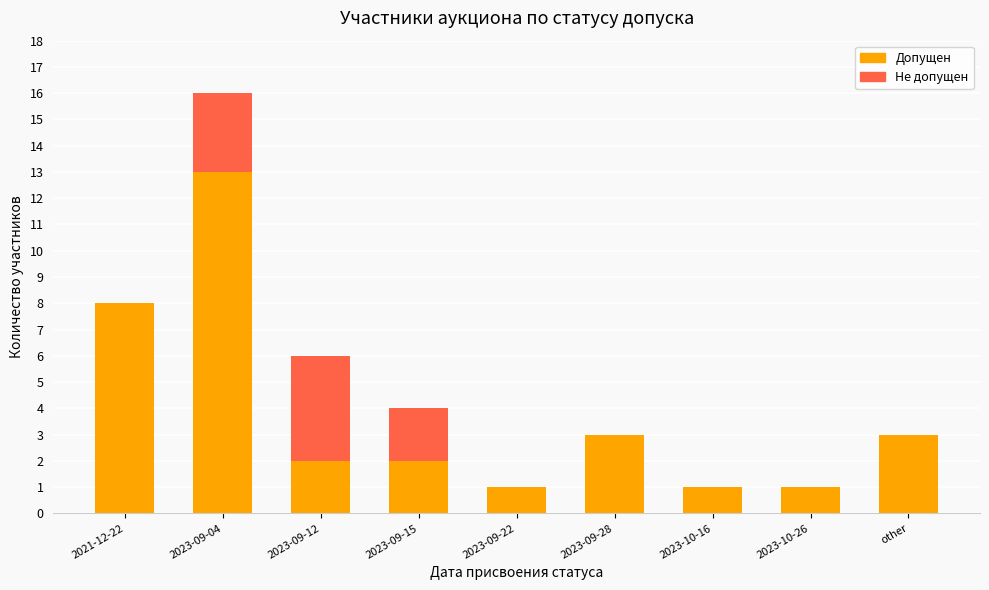

How many series are shown in this chart?

2